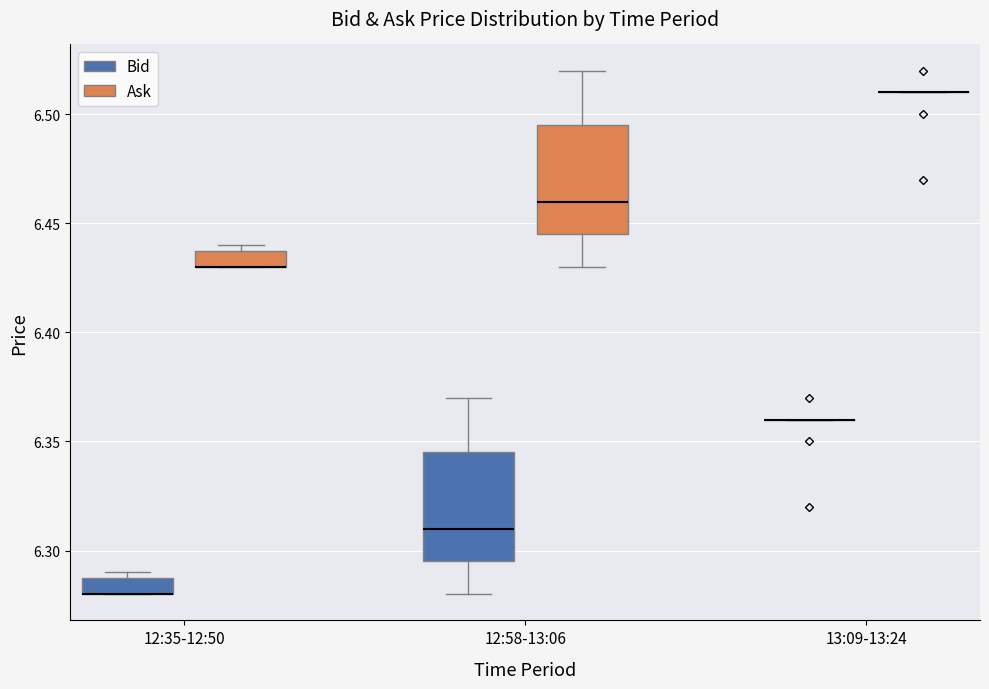

Where does the median line of the box for 12:58-13:06 (Ask) sit on the y-axis? The values are not printed on the chart, so give them approximately, as read against the axis.

6.460